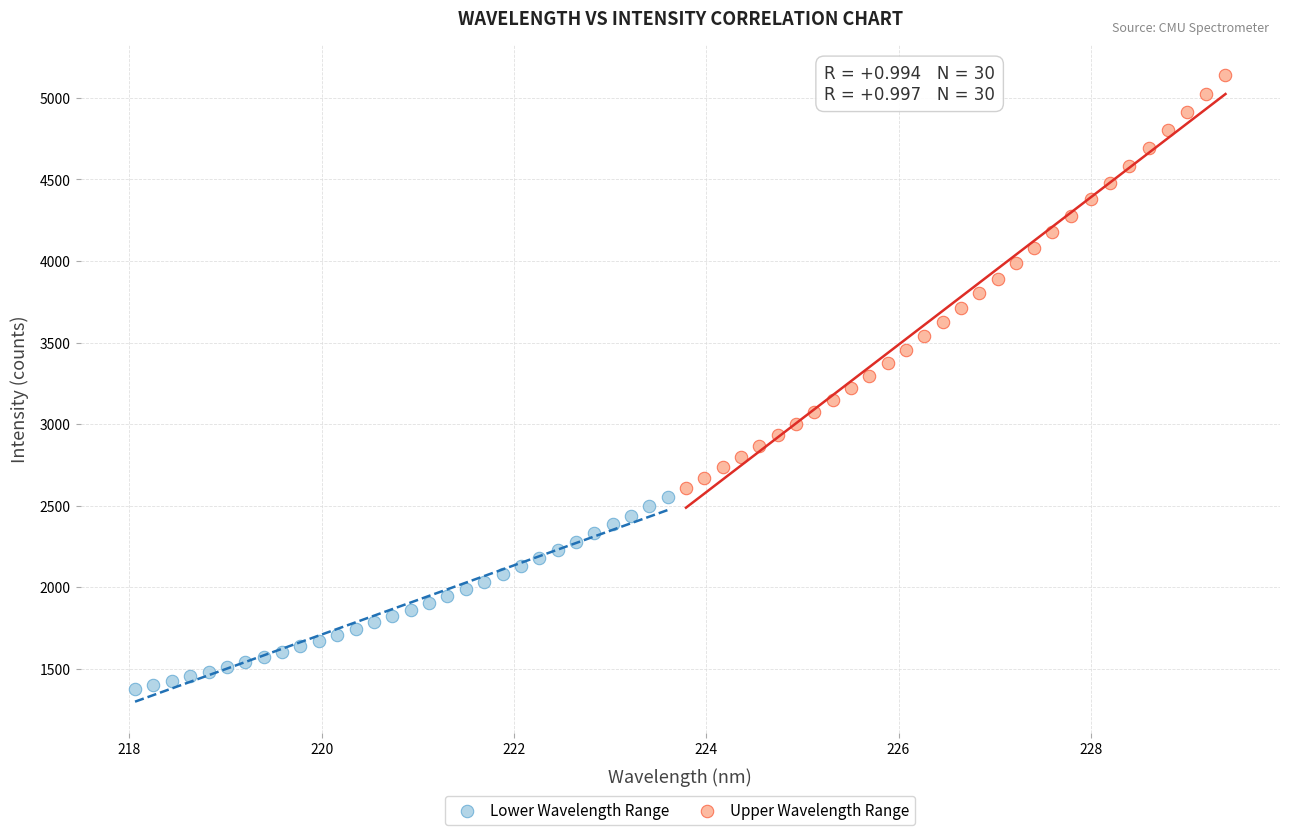

Which series reaches the minimum Y coordinate?

Lower Wavelength Range